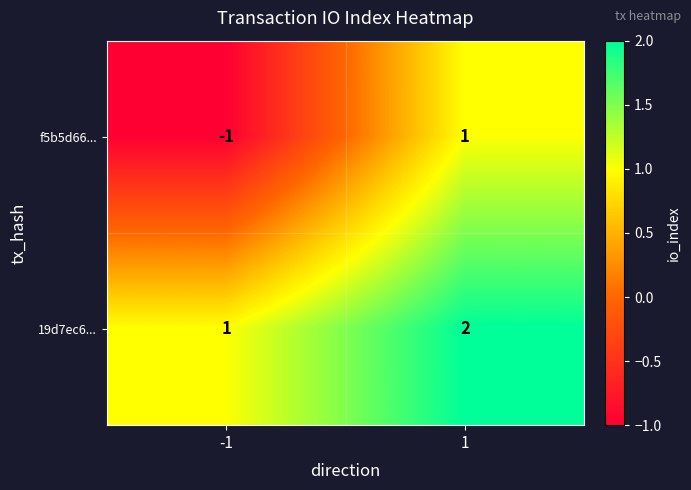

Rank the series by their average value, from lowest to highest.

f5b5d66..., 19d7ec6...